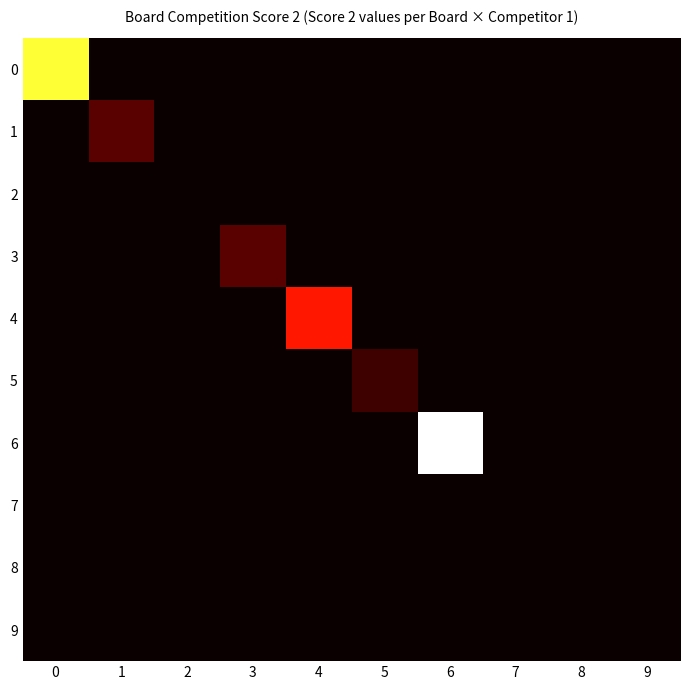

Reading right to left, extract all data points from this chart.

0: 9=0	8=0	7=0	6=0	5=0	4=0	3=0	2=0	1=0	0=20
1: 9=0	8=0	7=0	6=0	5=0	4=0	3=0	2=0	1=3	0=0
2: 9=0	8=0	7=0	6=0	5=0	4=0	3=0	2=0	1=0	0=0
3: 9=0	8=0	7=0	6=0	5=0	4=0	3=3	2=0	1=0	0=0
4: 9=0	8=0	7=0	6=0	5=0	4=10	3=0	2=0	1=0	0=0
5: 9=0	8=0	7=0	6=0	5=2	4=0	3=0	2=0	1=0	0=0
6: 9=0	8=0	7=0	6=25	5=0	4=0	3=0	2=0	1=0	0=0
7: 9=0	8=0	7=0	6=0	5=0	4=0	3=0	2=0	1=0	0=0
8: 9=0	8=0	7=0	6=0	5=0	4=0	3=0	2=0	1=0	0=0
9: 9=0	8=0	7=0	6=0	5=0	4=0	3=0	2=0	1=0	0=0